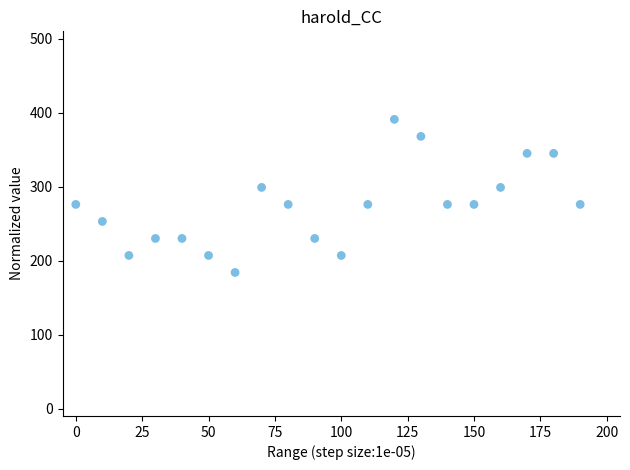

What is the range of X values (max minus min)?

190.0